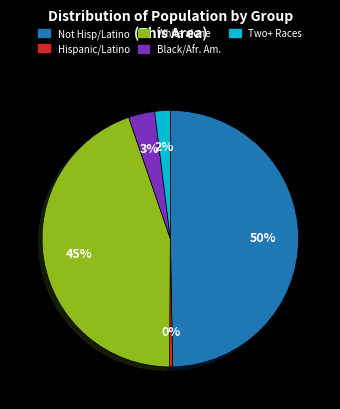

To the nearest percent, what is the average slice percentage?

20%